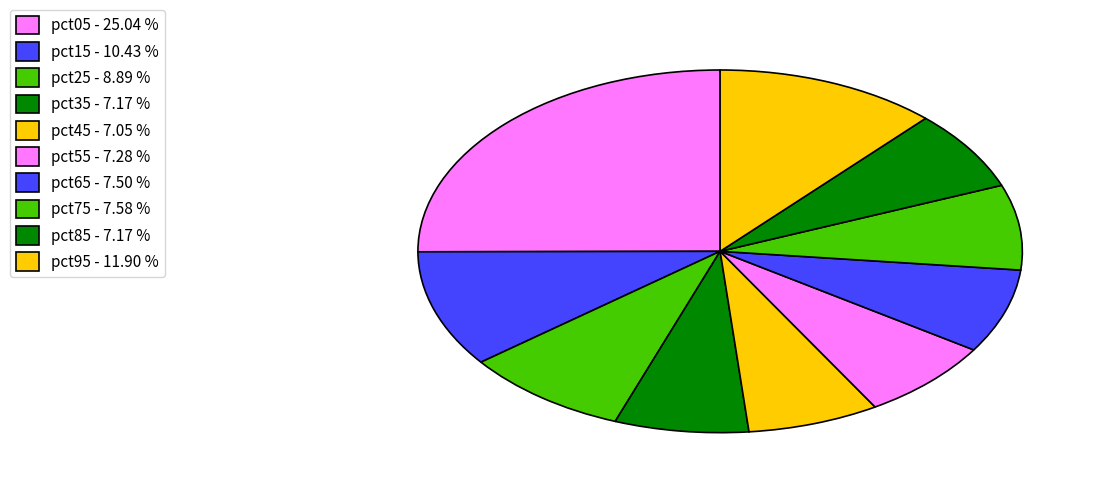

Count the number of slices in the pie.

10